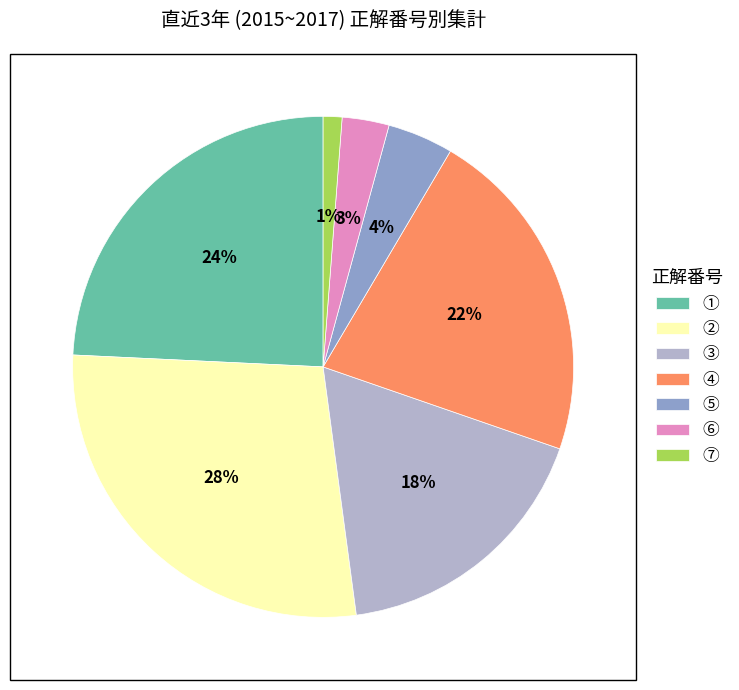

True or false: ③ accounts for 18% of the total.

True